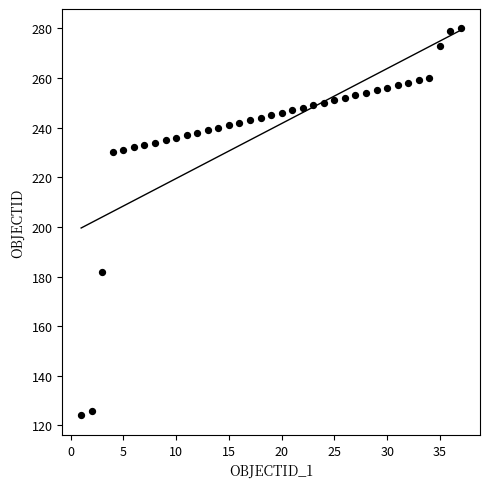

What is the range of X values (max minus min)?

36